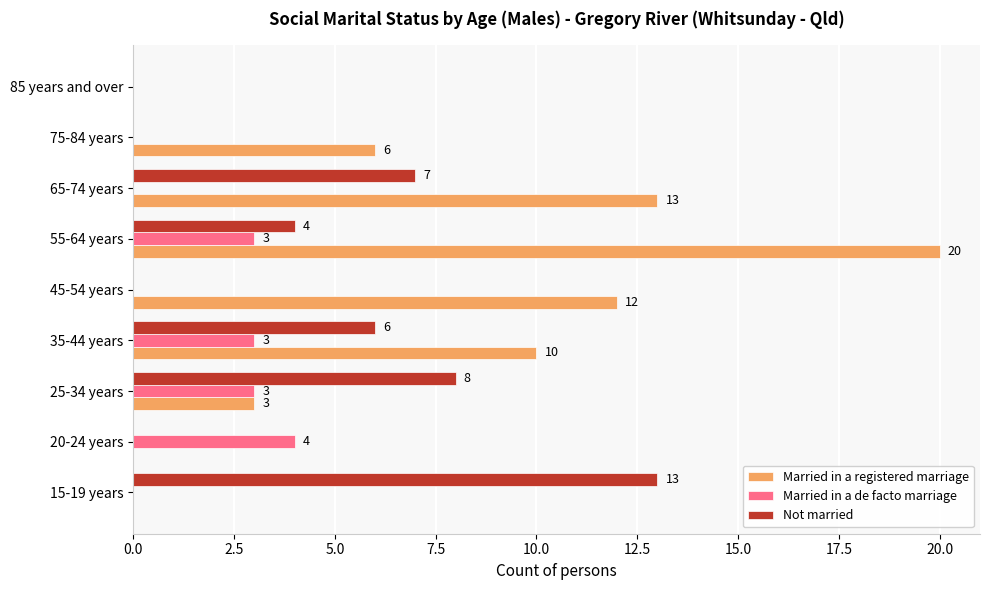

What is the sum of all Married in a de facto marriage values?

13